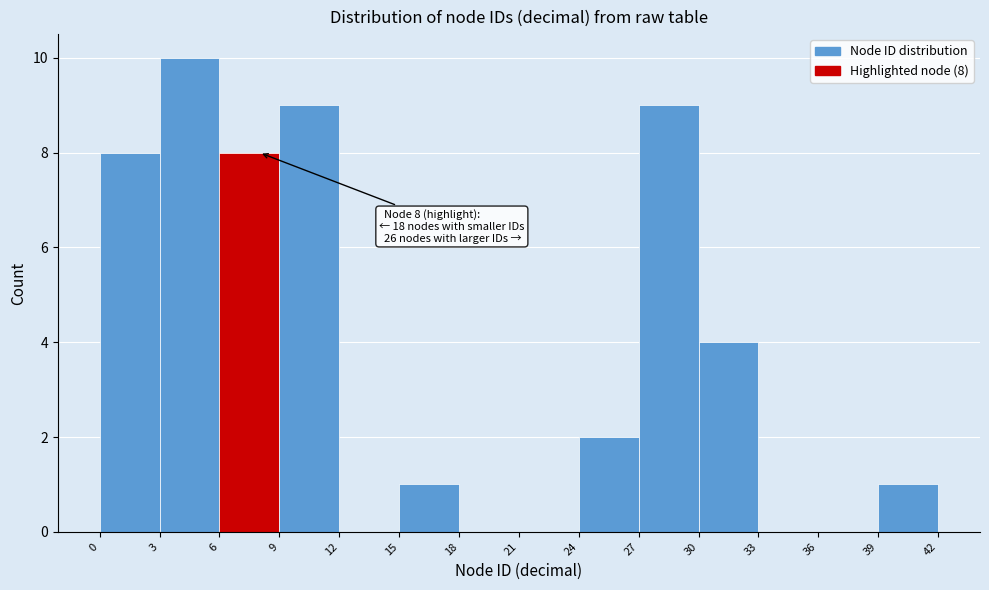

Which range on the x-axis has the tallest bar?

3 to 6